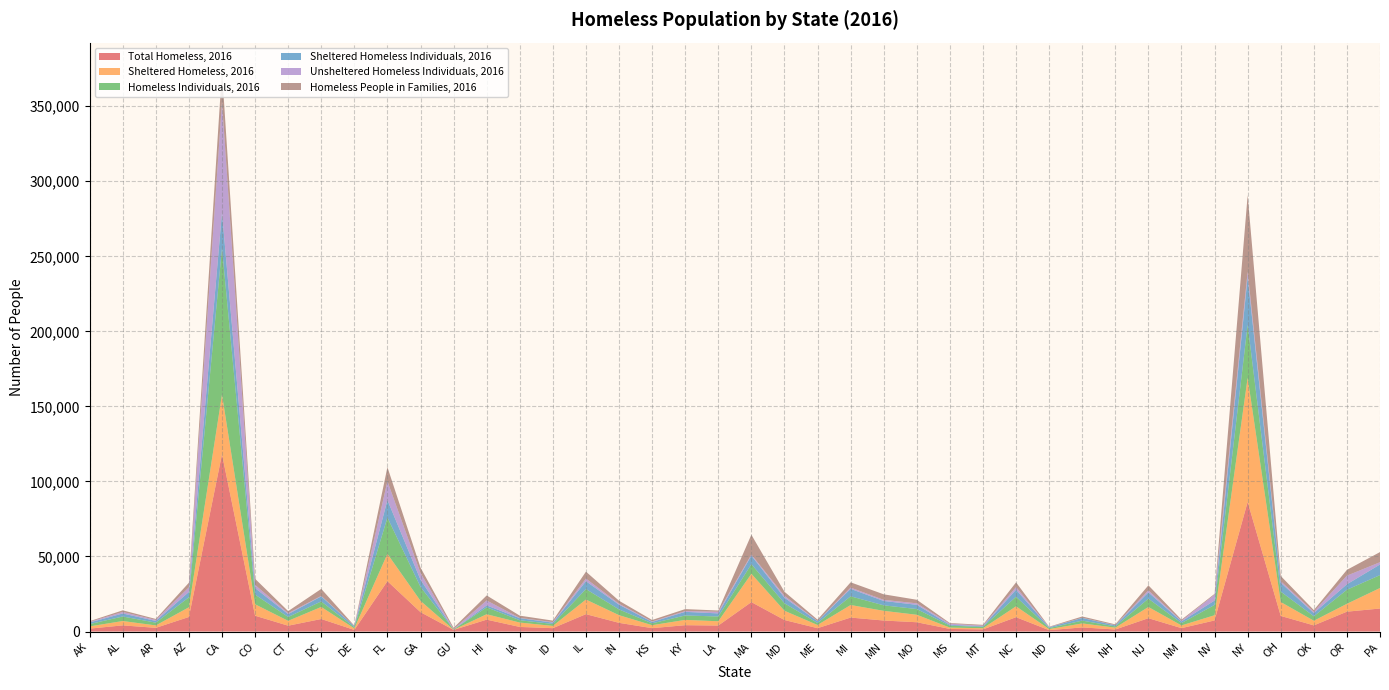

Reading left to right, transcribe all the data shown in this chart.

Total Homeless, 2016: AK=1940	AL=4111	AR=2463	AZ=9707	CA=118142	CO=10550	CT=3902	DC=8350	DE=1070	FL=33559	GA=12909	GU=1085	HI=7921	IA=3064	ID=2247	IL=11590	IN=5798	KS=2255	KY=4237	LA=3994	MA=19608	MD=7689	ME=2241	MI=9316	MN=7341	MO=6194	MS=1738	MT=1418	NC=9559	ND=923	NE=2754	NH=1366	NJ=8895	NM=2263	NV=7398	NY=86352	OH=10404	OK=4107	OR=13238	PA=15339
Sheltered Homeless, 2016: AK=1498	AL=2893	AR=1616	AZ=6463	CA=39752	CO=7611	CT=3229	DC=8032	DE=1019	FL=18198	GA=7543	GU=112	HI=3613	IA=2921	ID=1509	IL=9736	IN=5107	KS=1973	KY=3531	LA=2853	MA=18848	MD=6161	ME=2121	MI=8356	MN=6452	MO=4978	MS=889	MT=788	NC=7250	ND=707	NE=2653	NH=1223	NJ=7461	NM=1809	NV=3471	NY=82761	OH=9266	OK=3087	OR=5236	PA=13664
Homeless Individuals, 2016: AK=1527	AL=3019	AR=1838	AZ=6659	CA=97660	CO=6450	CT=2570	DC=3683	DE=753	FL=24201	GA=9265	GU=227	HI=4590	IA=1543	ID=1284	IL=6986	IN=3824	KS=1228	KY=2949	LA=3176	MA=6434	MD=4983	ME=1321	MI=5803	MN=3669	MO=3810	MS=1299	MT=844	NC=6396	ND=662	NE=1880	NH=827	NJ=5540	NM=1556	NV=6853	NY=35315	OH=6946	OK=2997	OR=9379	PA=8599
Sheltered Homeless Individuals, 2016: AK=1089	AL=2017	AR=1140	AZ=3564	CA=23720	CO=4352	CT=1903	DC=3365	DE=702	FL=11641	GA=4785	GU=18	HI=1282	IA=1400	ID=886	IL=5226	IN=3158	KS=956	KY=2400	LA=2069	MA=5690	MD=3751	ME=1215	MI=4973	MN=2902	MO=2830	MS=556	MT=443	NC=4682	ND=509	NE=1779	NH=695	NJ=4187	NM=1127	NV=2937	NY=31793	OH=5890	OK=2120	OR=3658	PA=7080
Unsheltered Homeless Individuals, 2016: AK=438	AL=1002	AR=698	AZ=3095	CA=73940	CO=2098	CT=667	DC=318	DE=51	FL=12560	GA=4480	GU=209	HI=3308	IA=143	ID=398	IL=1760	IN=666	KS=272	KY=549	LA=1107	MA=744	MD=1232	ME=106	MI=830	MN=767	MO=980	MS=743	MT=401	NC=1714	ND=153	NE=101	NH=132	NJ=1353	NM=429	NV=3916	NY=3522	OH=1056	OK=877	OR=5721	PA=1519
Homeless People in Families, 2016: AK=413	AL=1092	AR=625	AZ=3048	CA=20482	CO=4100	CT=1332	DC=4667	DE=317	FL=9358	GA=3644	GU=858	HI=3331	IA=1521	ID=963	IL=4604	IN=1974	KS=1027	KY=1288	LA=818	MA=13174	MD=2706	ME=920	MI=3513	MN=3672	MO=2384	MS=439	MT=574	NC=3163	ND=261	NE=874	NH=539	NJ=3355	NM=707	NV=545	NY=51037	OH=3458	OK=1110	OR=3859	PA=6740